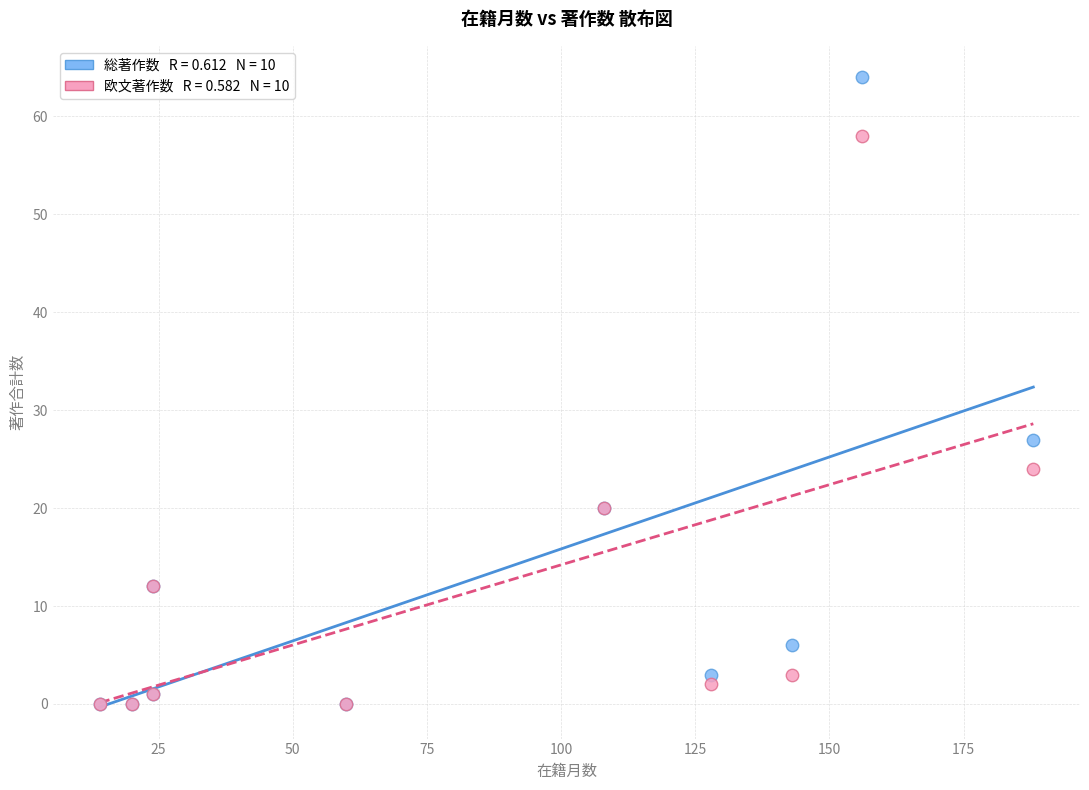

Across all series, what Y value is closest to 32?

27